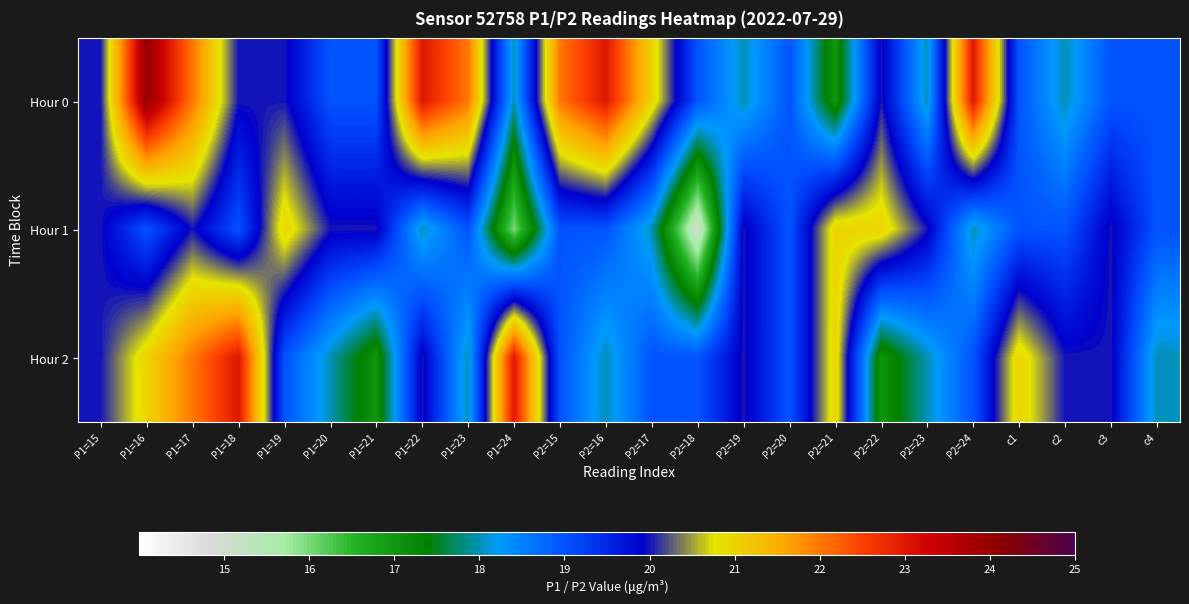

Which label corresponds to the largest value in the chart?

P1=16